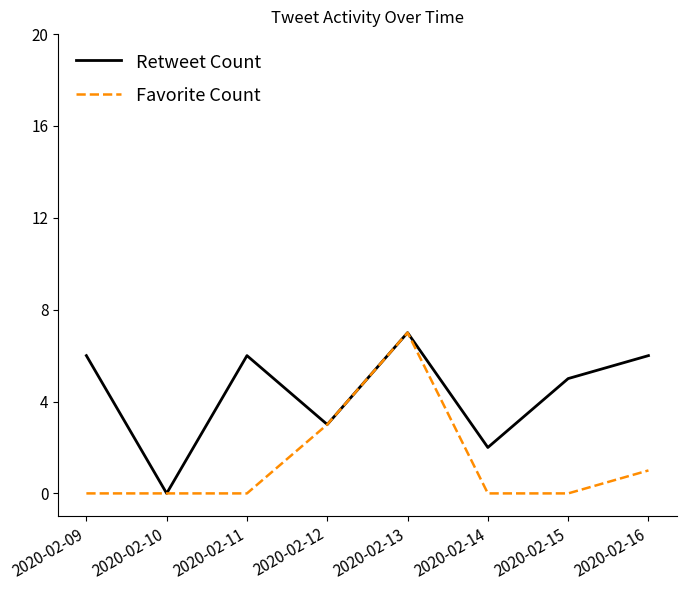

Reading left to right, what are all the values shown in this chart?

Retweet Count: 6	0	6	3	7	2	5	6
Favorite Count: 0	0	0	3	7	0	0	1